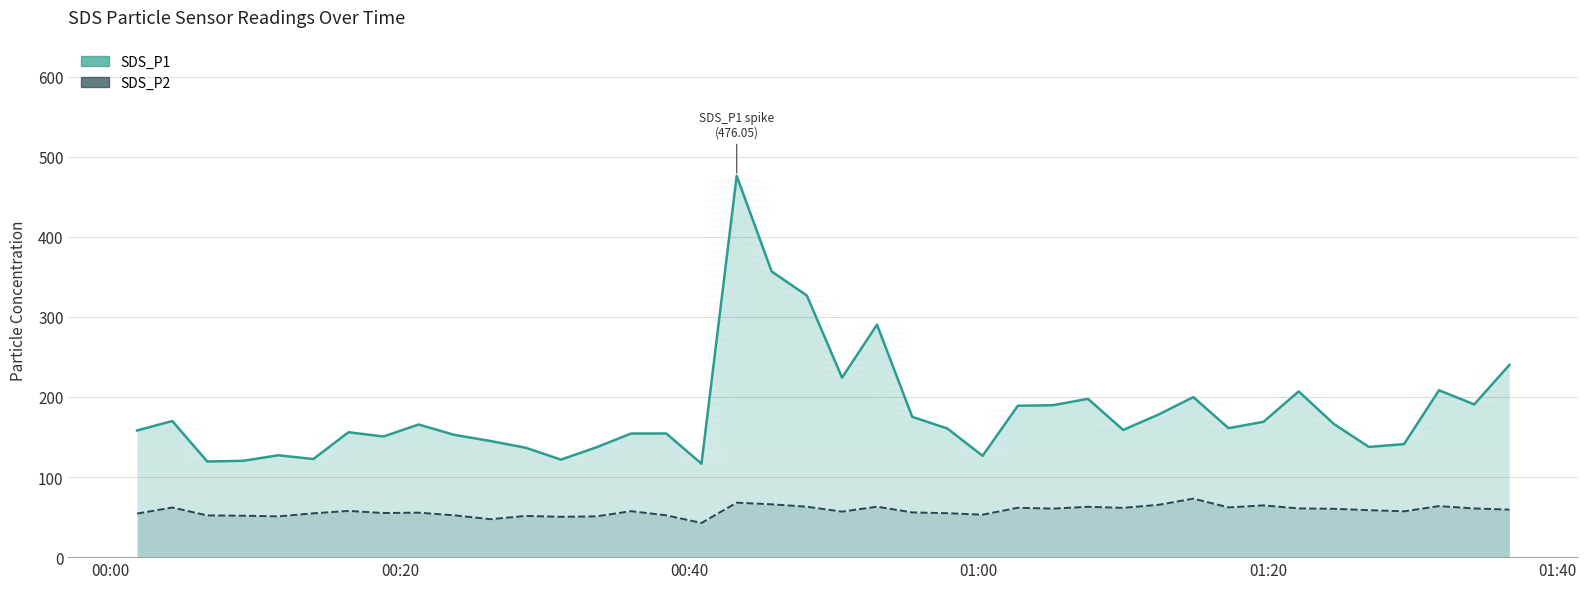

True or false: SDS_P1 has a value of 199.7 at 00:40.

False